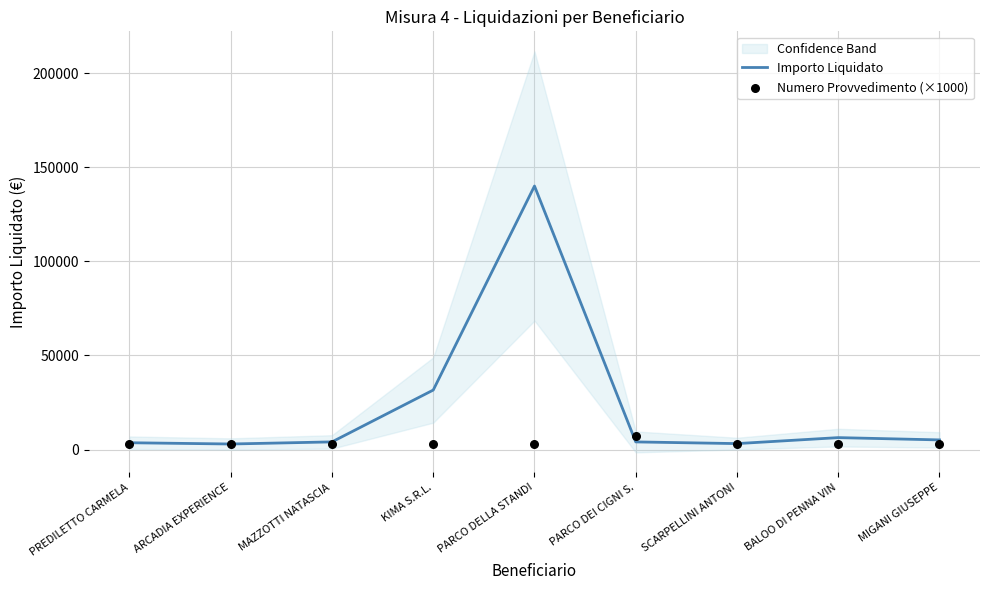

At which category is the sum across all series the highest?

PARCO DELLA STANDI